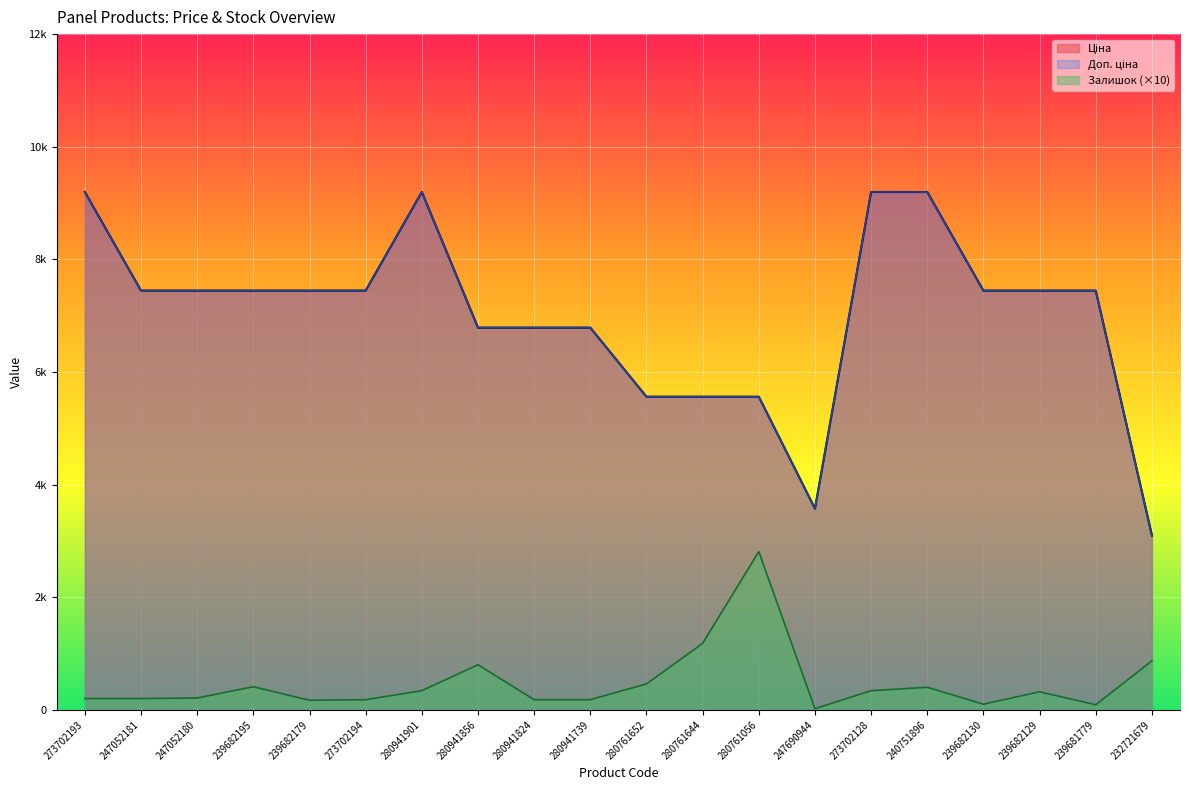

True or false: Залишок and Доп. ціна intersect in this chart.

False